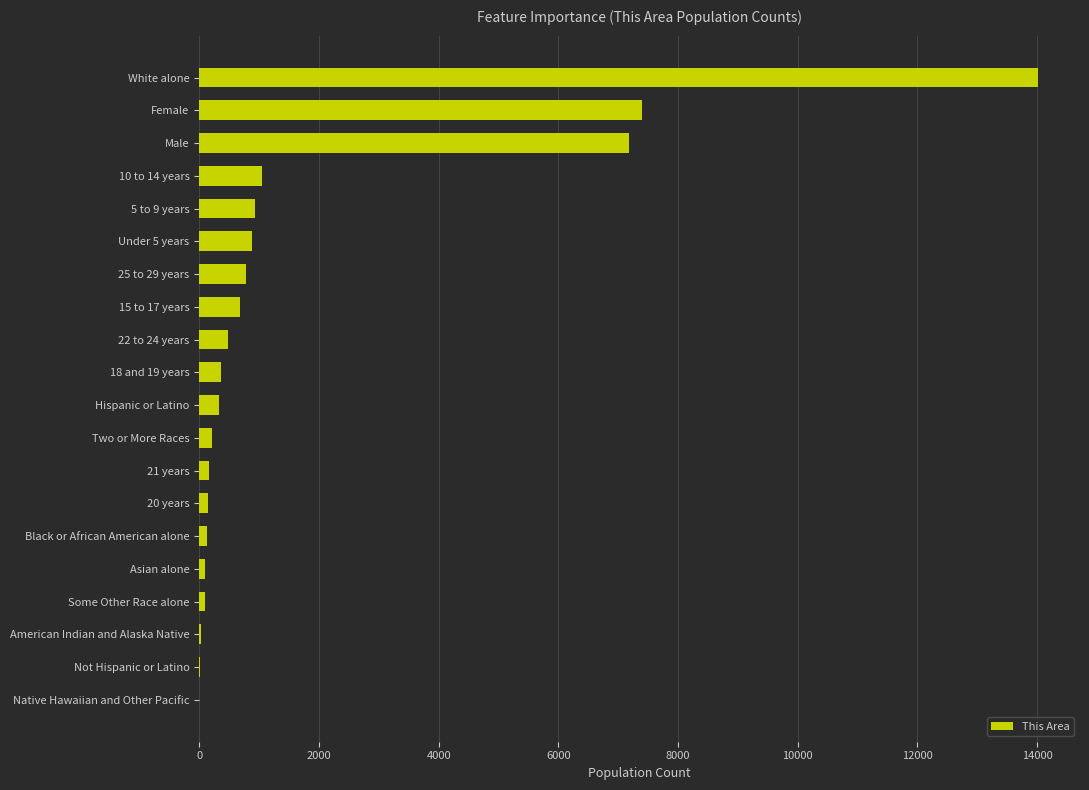

How many data points does each series have?

20